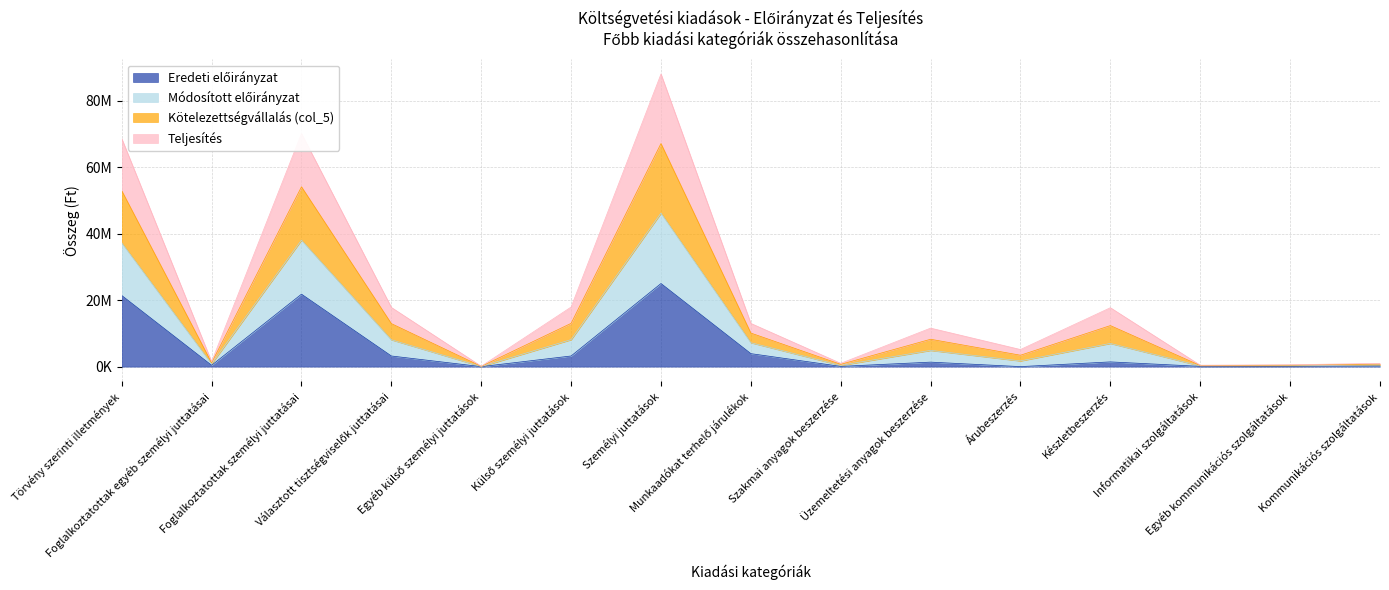

What is the label of the 14th point from the left?

Egyéb kommunikációs szolgáltatások